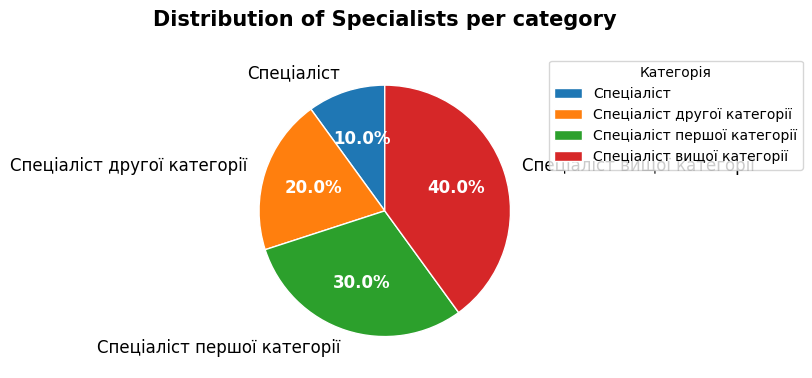

Which category has the smallest portion of the pie?

Спеціаліст